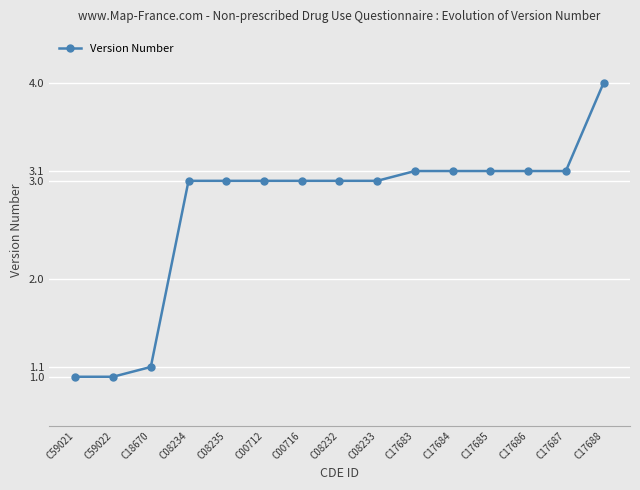

Count the number of categories in the chart.

15